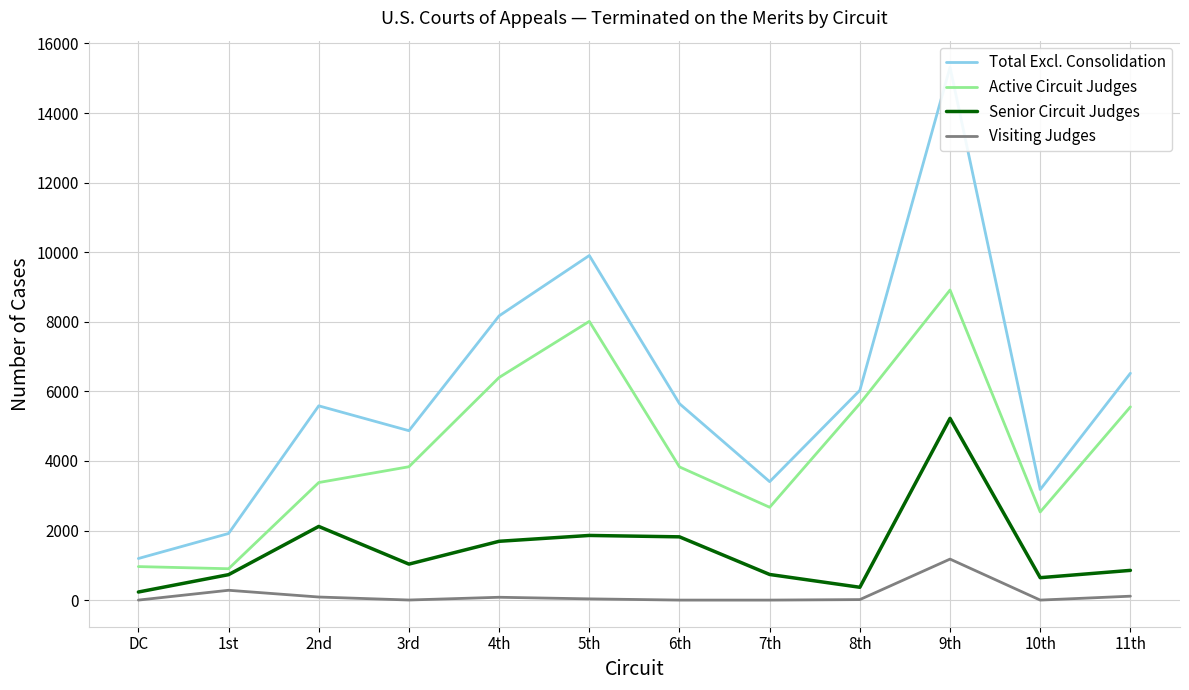

What is the total value across all series at DC?

2390